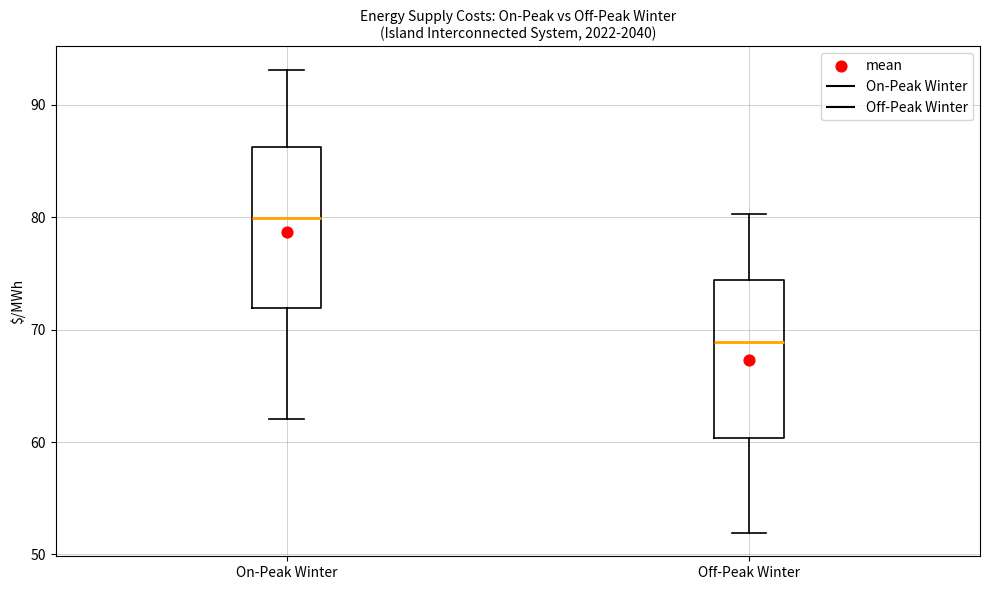

Which box's median line is the lowest?

Off-Peak Winter